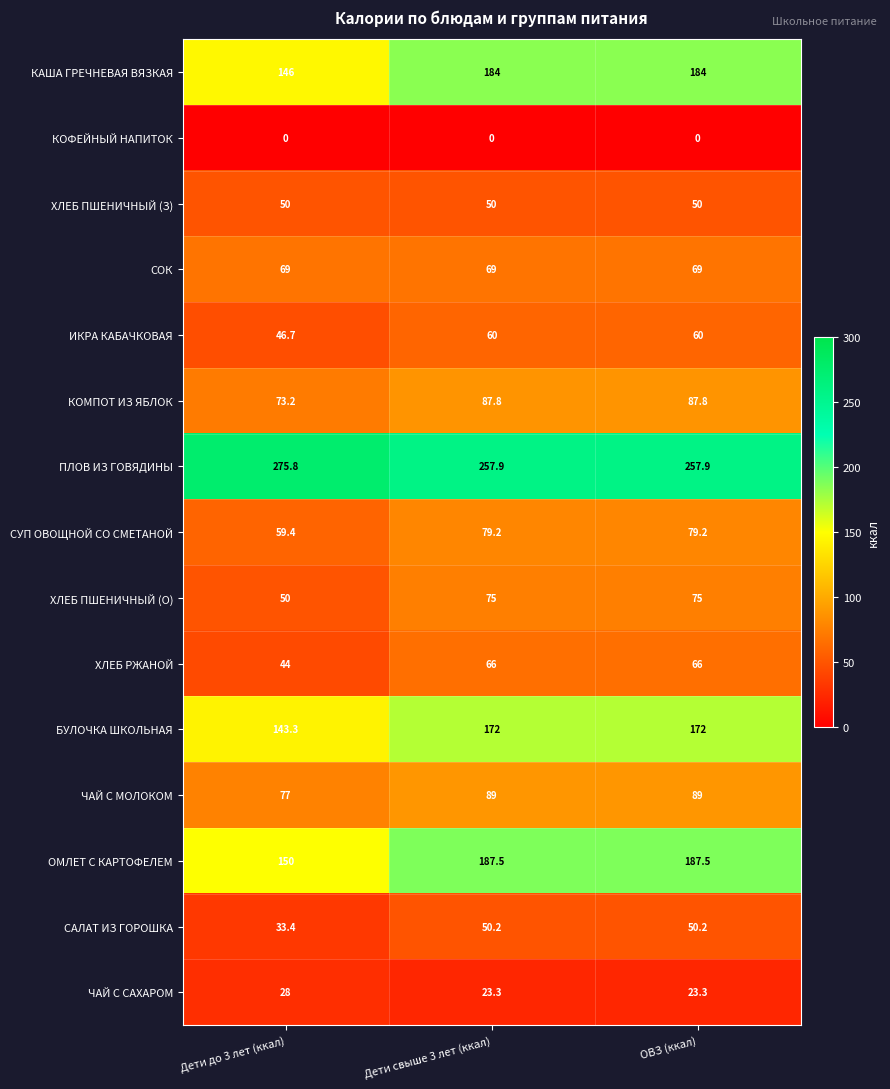

What is the average value of the БУЛОЧКА ШКОЛЬНАЯ series?

162.4